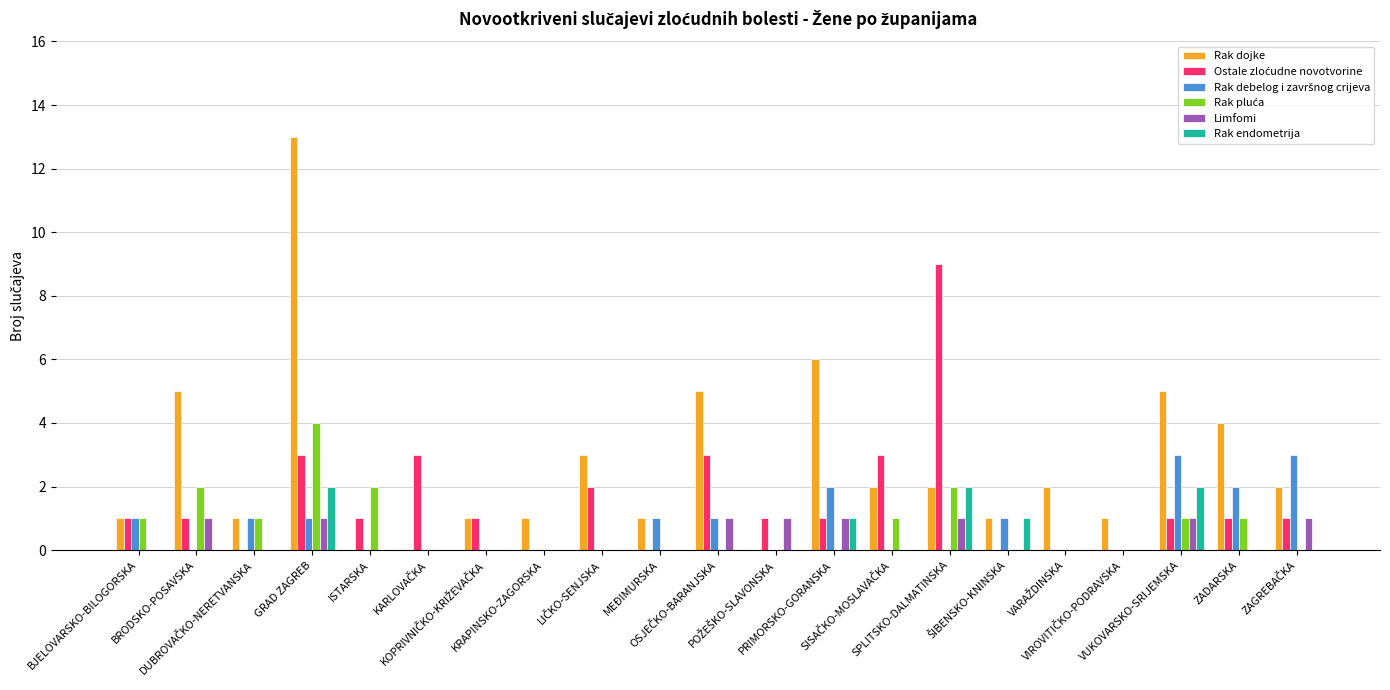

What is the sum of all Rak endometrija values?

8